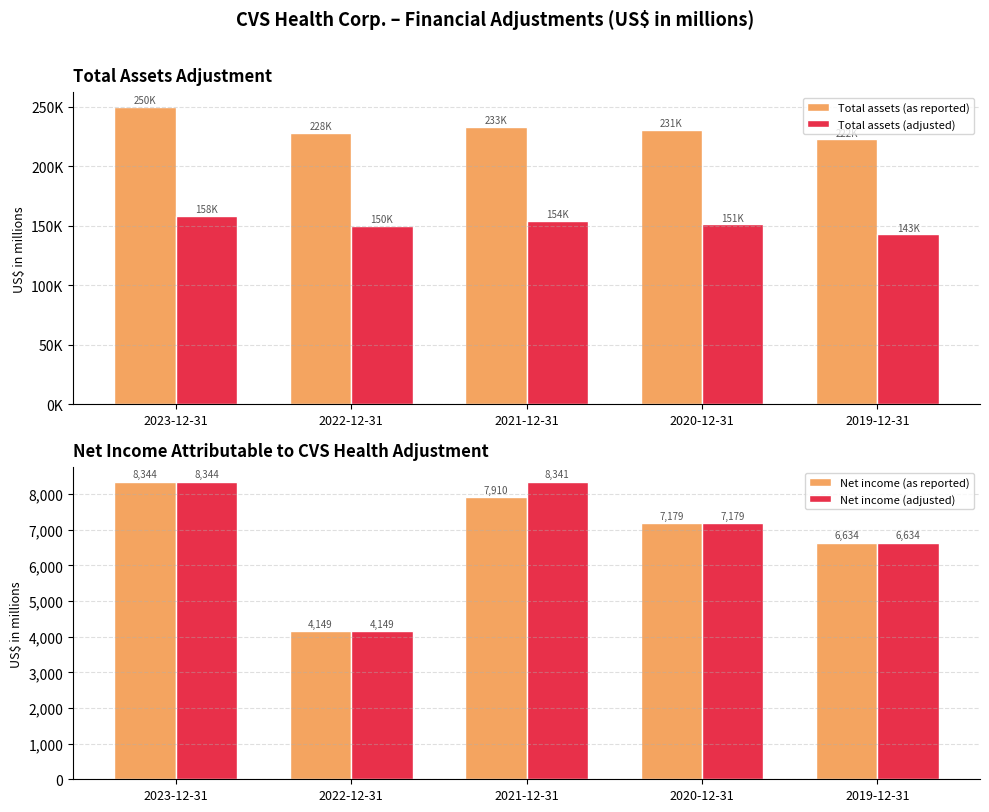

Which label corresponds to the largest value in the chart?

2023-12-31